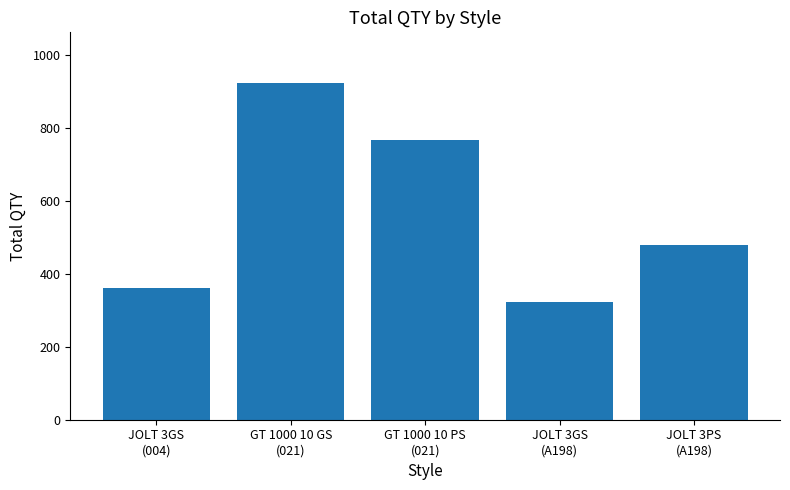

What value does the data have at JOLT 3GS
(A198), to the nearest 100?

300